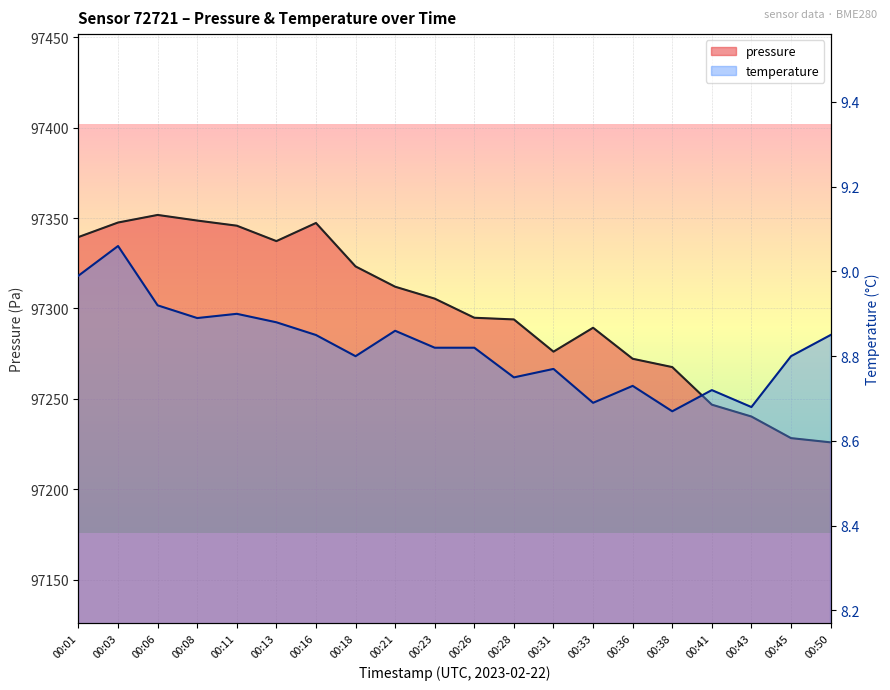

What is the total value across all series at 00:21?

97320.9